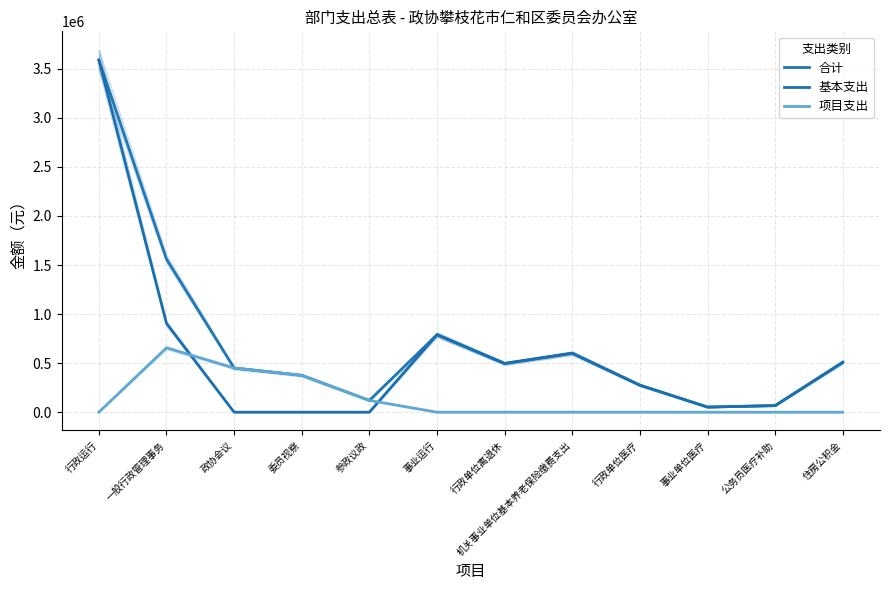

In 合计, how many points are lower than both neighbors (excluding endpoints)?

3